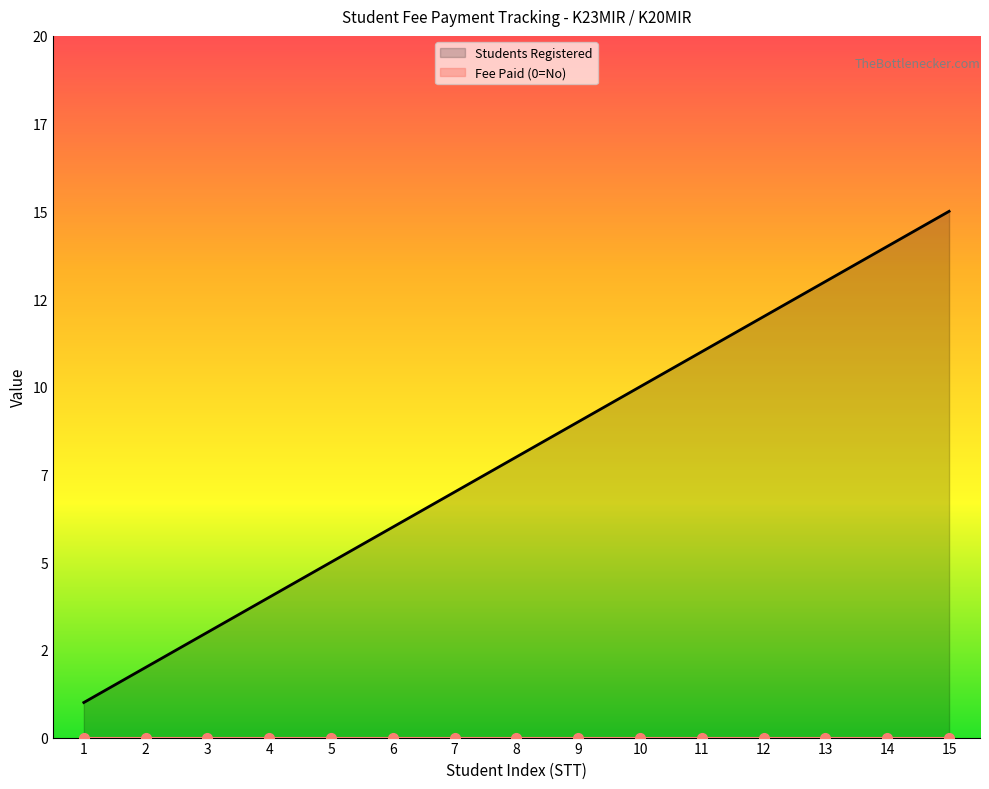

Which label corresponds to the smallest value in the chart?

1